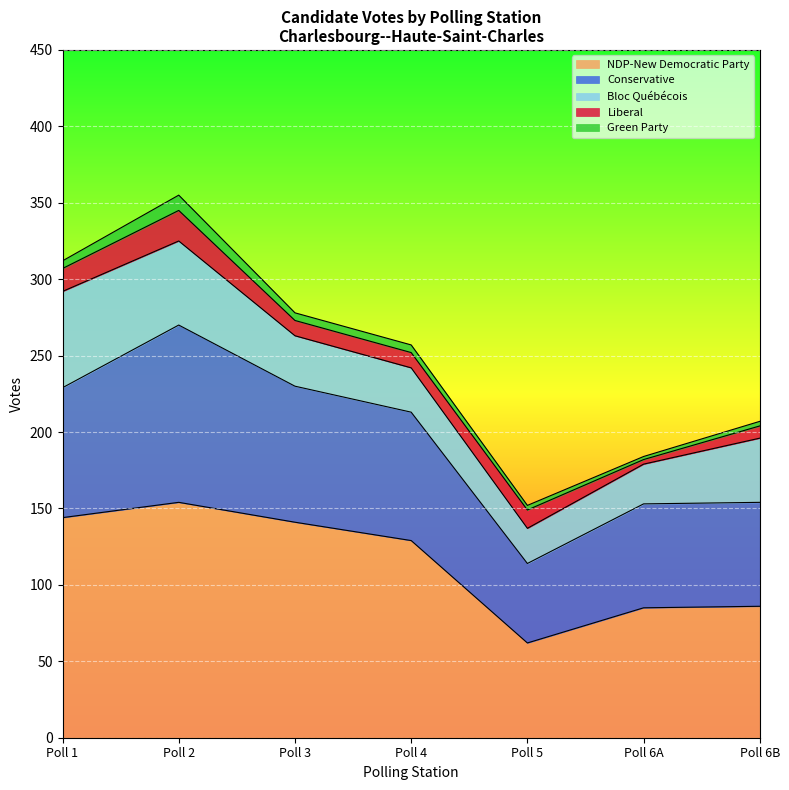

At which label does Green Party first exceed 5?

Poll 2